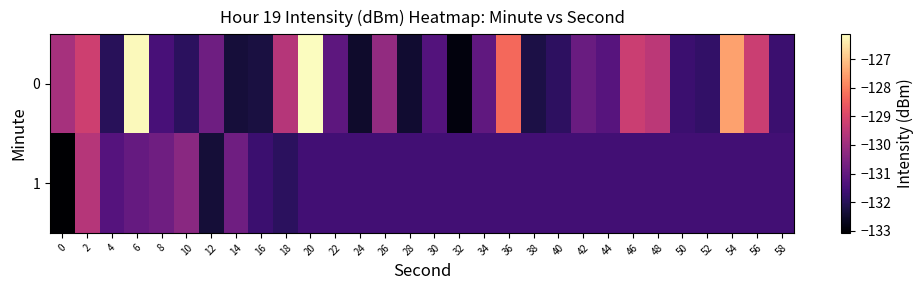

Reading left to right, what are all the values shown in this chart?

0: 0=-129.9	2=-129.2	4=-132.0	6=-126.2	8=-131.5	10=-131.9	12=-130.8	14=-132.3	16=-132.3	18=-129.6	20=-126.1	22=-131.1	24=-132.5	26=-130.2	28=-132.4	30=-131.3	32=-132.9	34=-131.1	36=-128.3	38=-132.2	40=-131.9	42=-130.9	44=-131.2	46=-129.3	48=-129.5	50=-131.7	52=-131.8	54=-127.5	56=-129.3	58=-131.7
1: 0=-133.1	2=-129.6	4=-131.2	6=-131.0	8=-130.8	10=-130.4	12=-132.4	14=-130.8	16=-131.7	18=-131.9	20=-131.6	22=-131.6	24=-131.6	26=-131.6	28=-131.6	30=-131.6	32=-131.6	34=-131.6	36=-131.6	38=-131.6	40=-131.6	42=-131.6	44=-131.6	46=-131.6	48=-131.6	50=-131.6	52=-131.6	54=-131.6	56=-131.6	58=-131.6